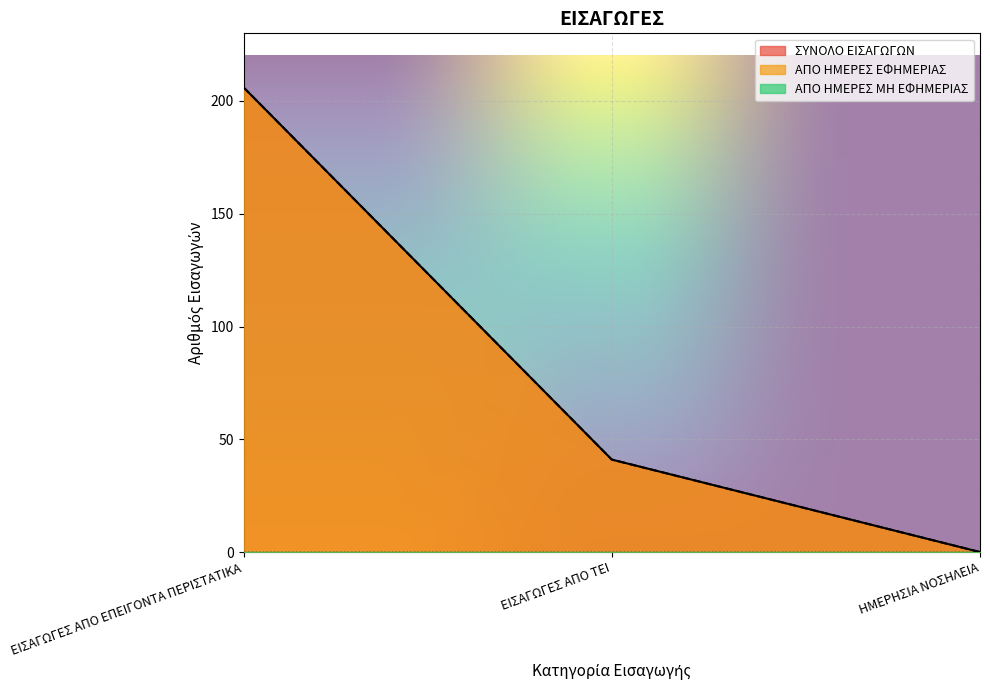

What position from the right is ΕΙΣΑΓΩΓΕΣ ΑΠΟ ΤΕΙ?

2